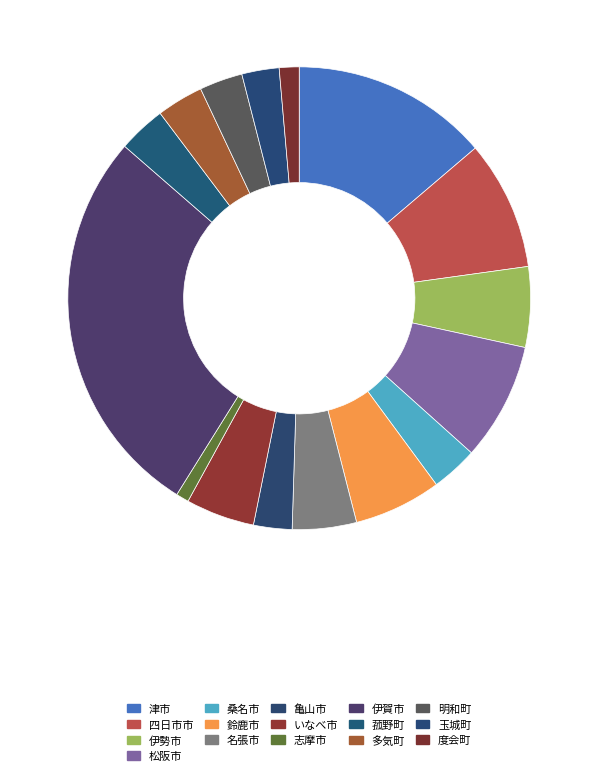

To the nearest percent, what portion does 鈴鹿市 represent?

6%